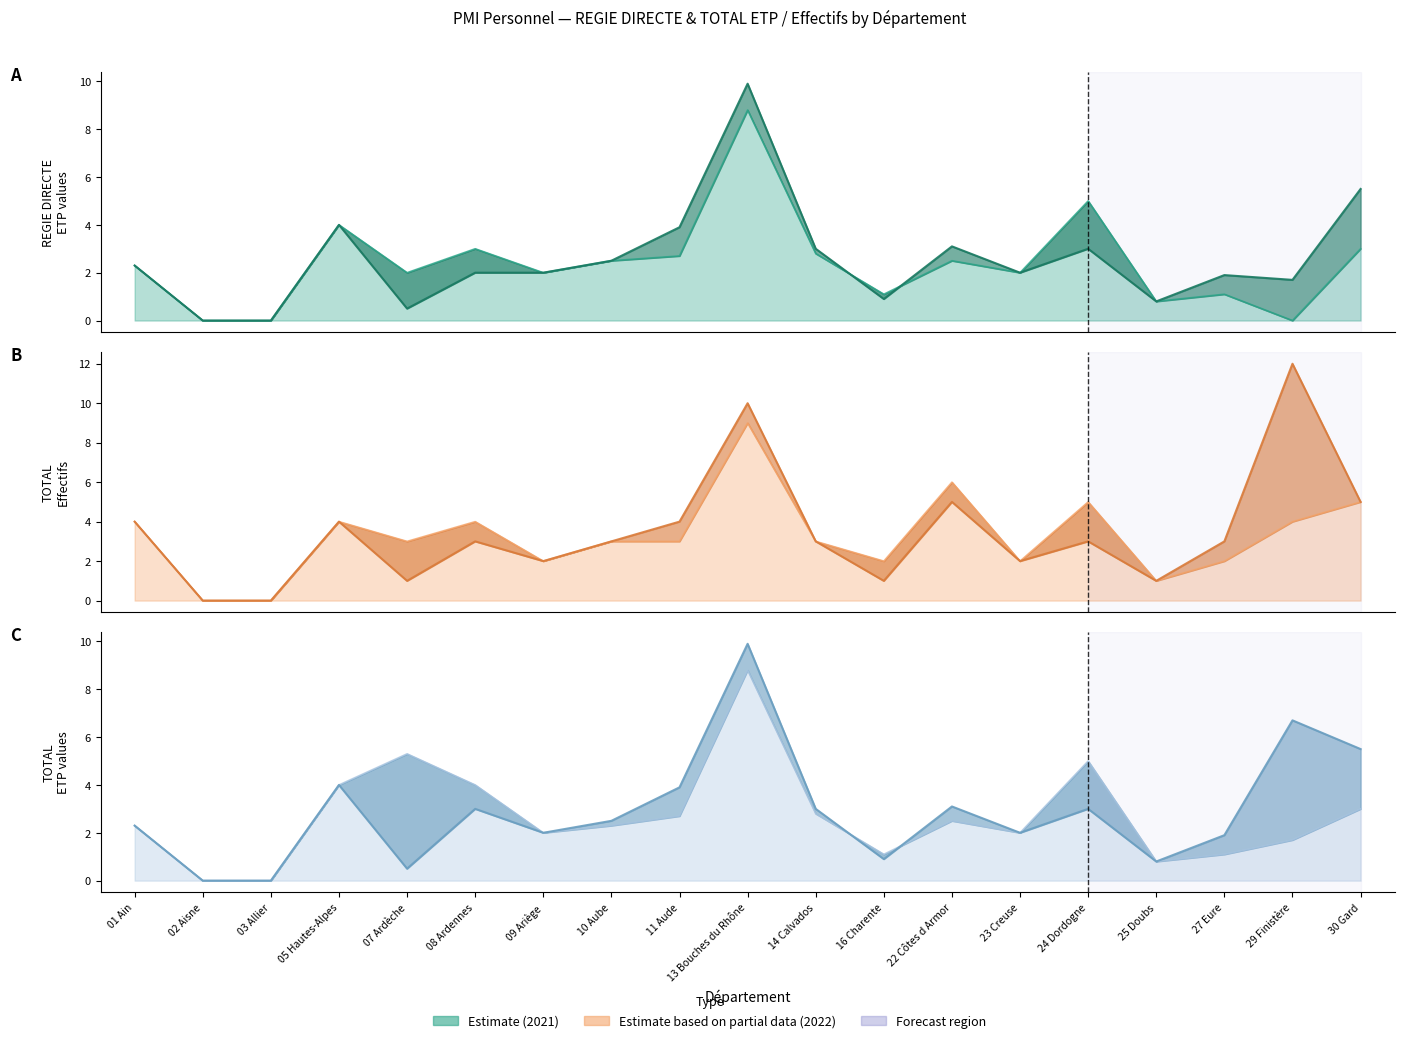

List the series in order of their peak value, highest first.

TOTAL EFFECTIFS 2022, REGIE DIRECTE ETP 2022, TOTAL ETP 2022, TOTAL EFFECTIFS 2021, REGIE DIRECTE ETP 2021, TOTAL ETP 2021